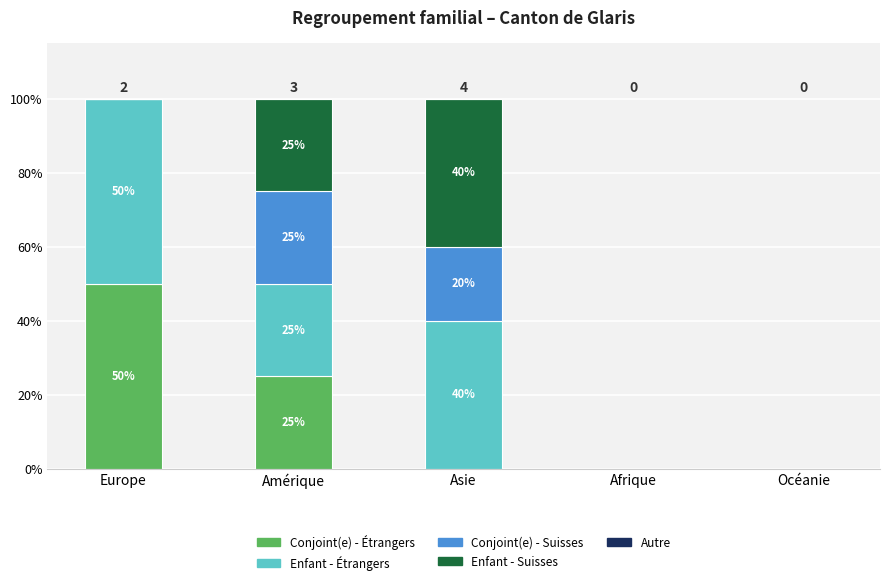

What is the total value across all series at Amérique?

100